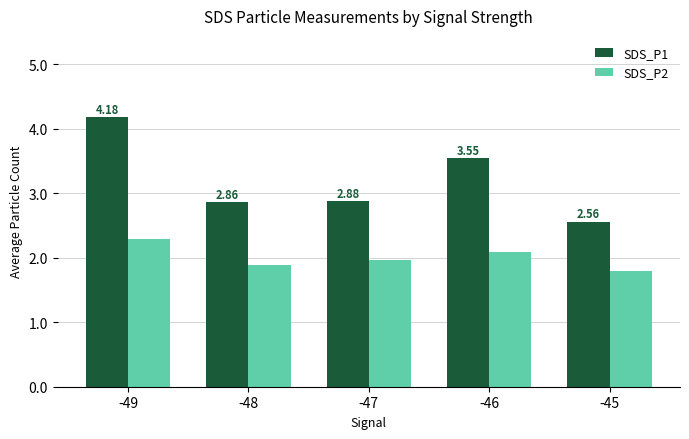

True or false: SDS_P2 has a value of 0.5 at -46.

False